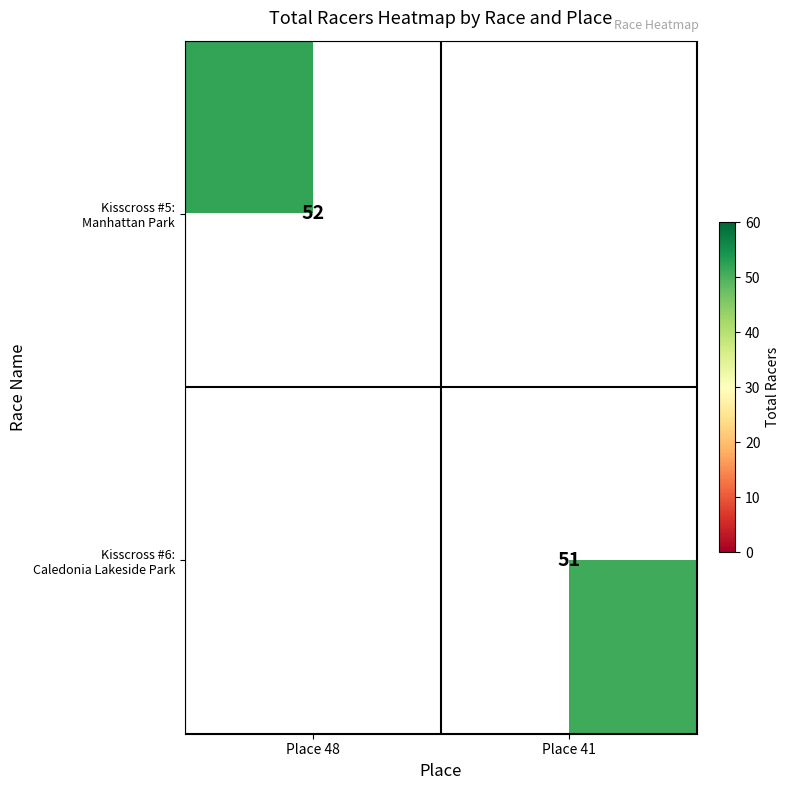

Rank the series at Place 48 from lowest to highest value.

Kisscross #5: Manhattan Park, Kisscross #6: Caledonia Lakeside Park